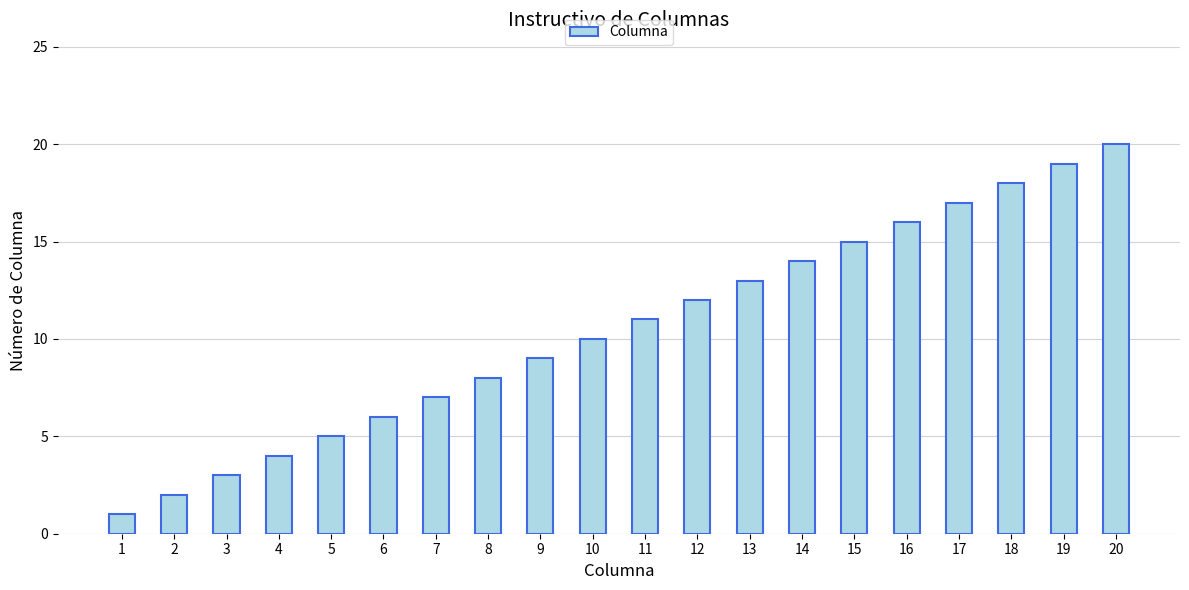

Reading left to right, list all the values displayed in this chart.

1	2	3	4	5	6	7	8	9	10	11	12	13	14	15	16	17	18	19	20